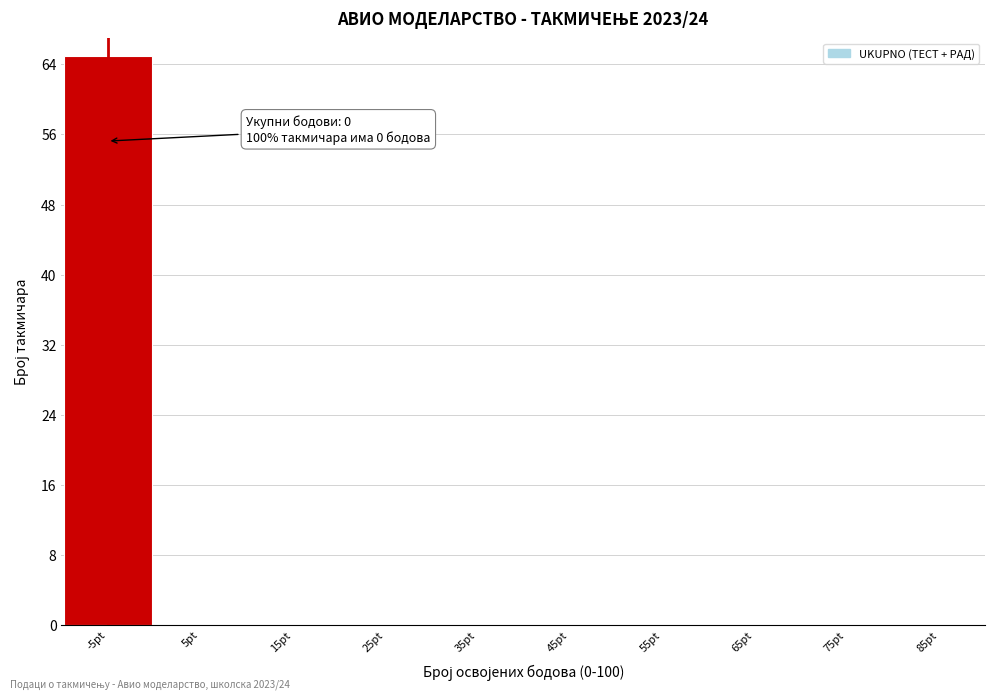

Reading left to right, list all the values displayed in this chart.

-5pt=65	5pt=0	15pt=0	25pt=0	35pt=0	45pt=0	55pt=0	65pt=0	75pt=0	85pt=0